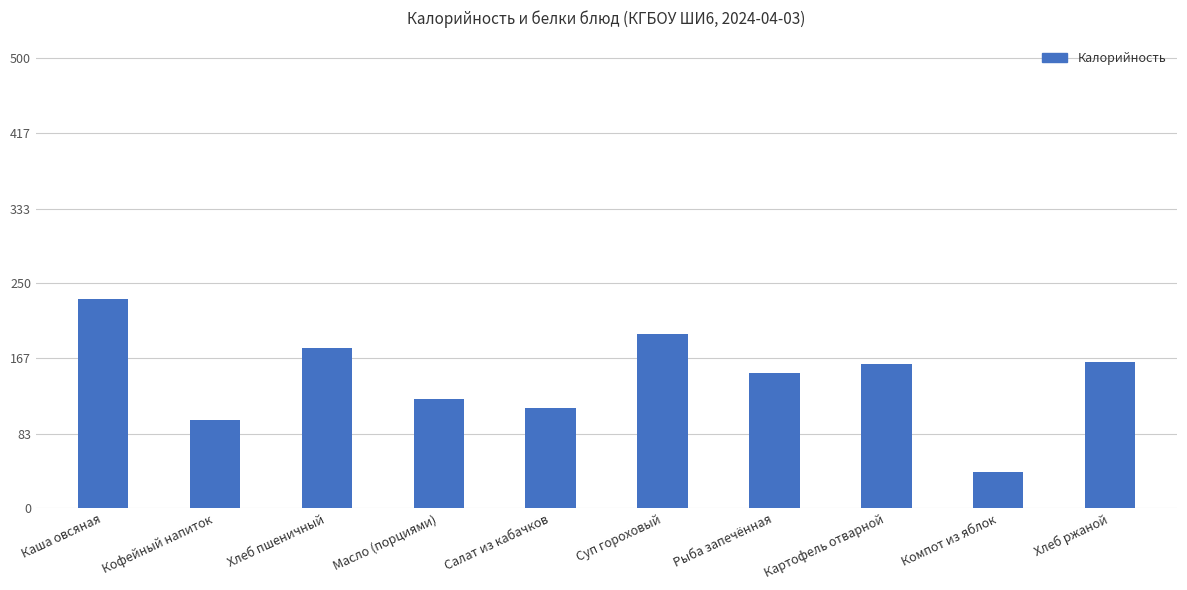

What is the change in value from Каша овсяная to Масло (порциями)?

-111